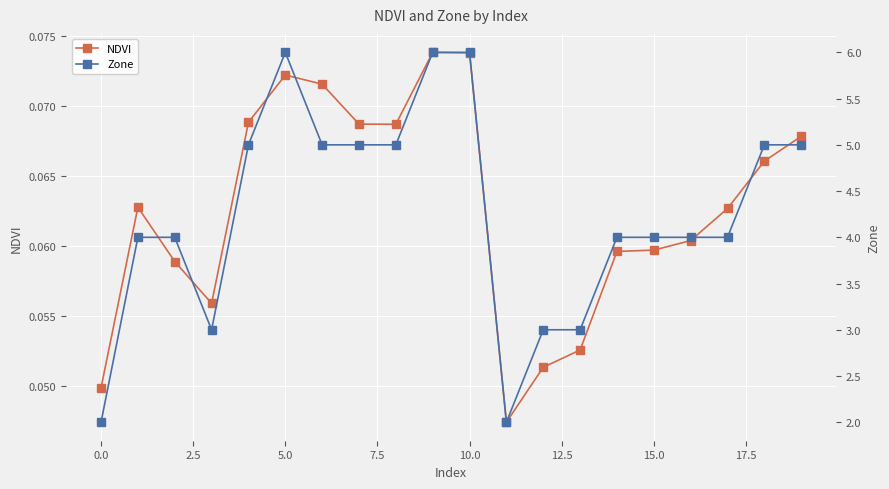

How many interior local peaks does the Zone series have?

1